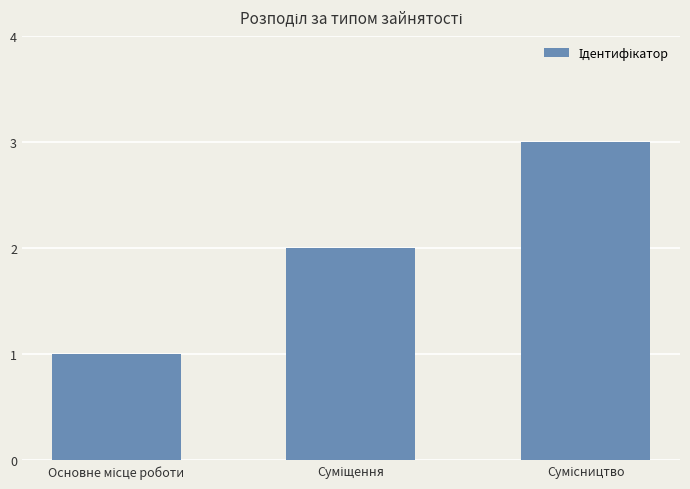

What is the maximum value shown in the chart?

3